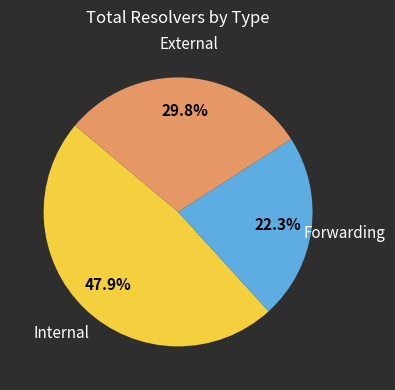

Does any single category account for the majority?

No